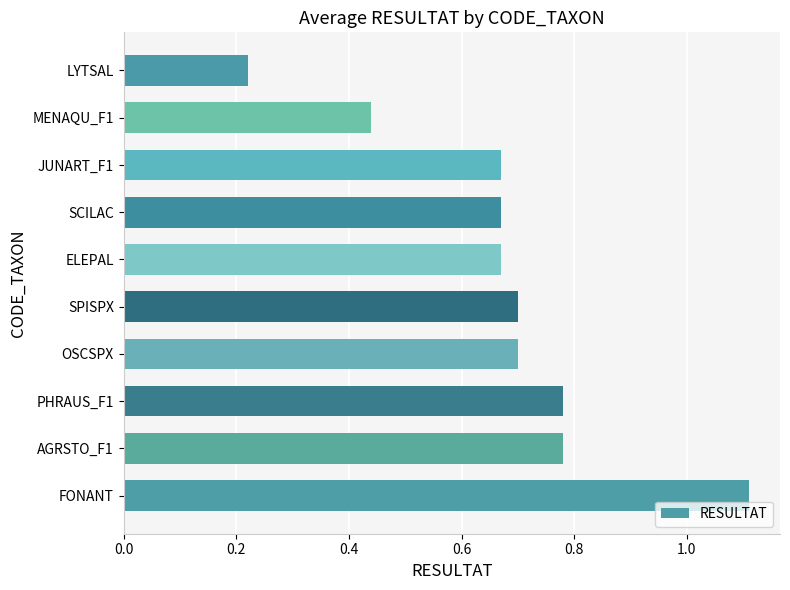

What is the greatest value displayed?

1.1